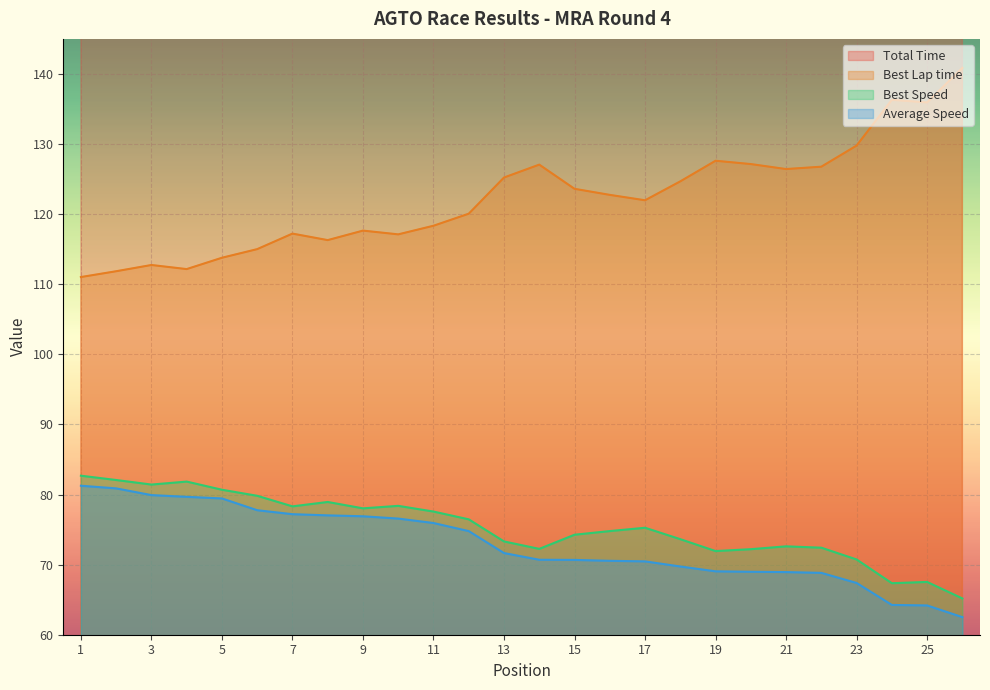

True or false: Best Lap time and Total Time intersect in this chart.

False